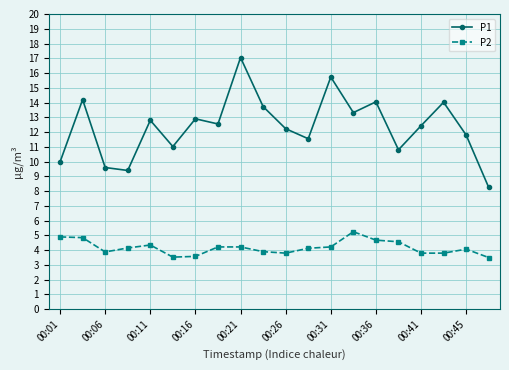

What is the value of the P1 point at the 5th from the left?

12.8